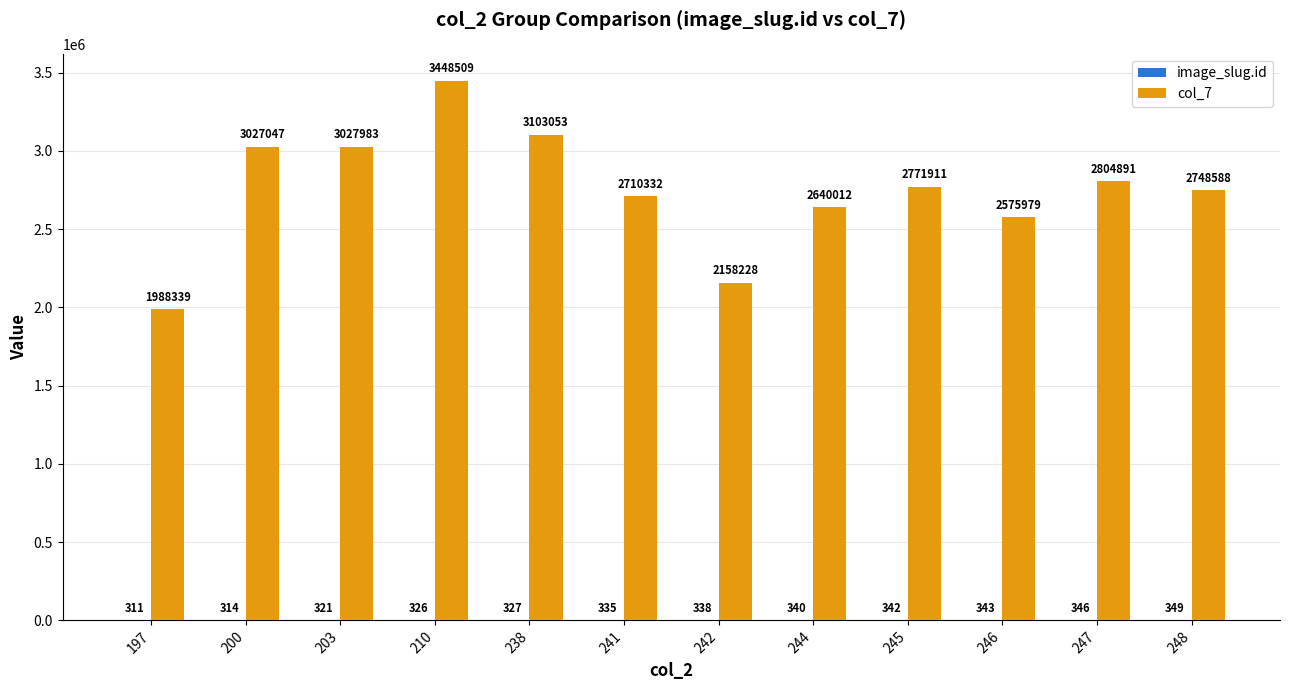

The col_7 series shows 3103053 at 238. True or false?

True